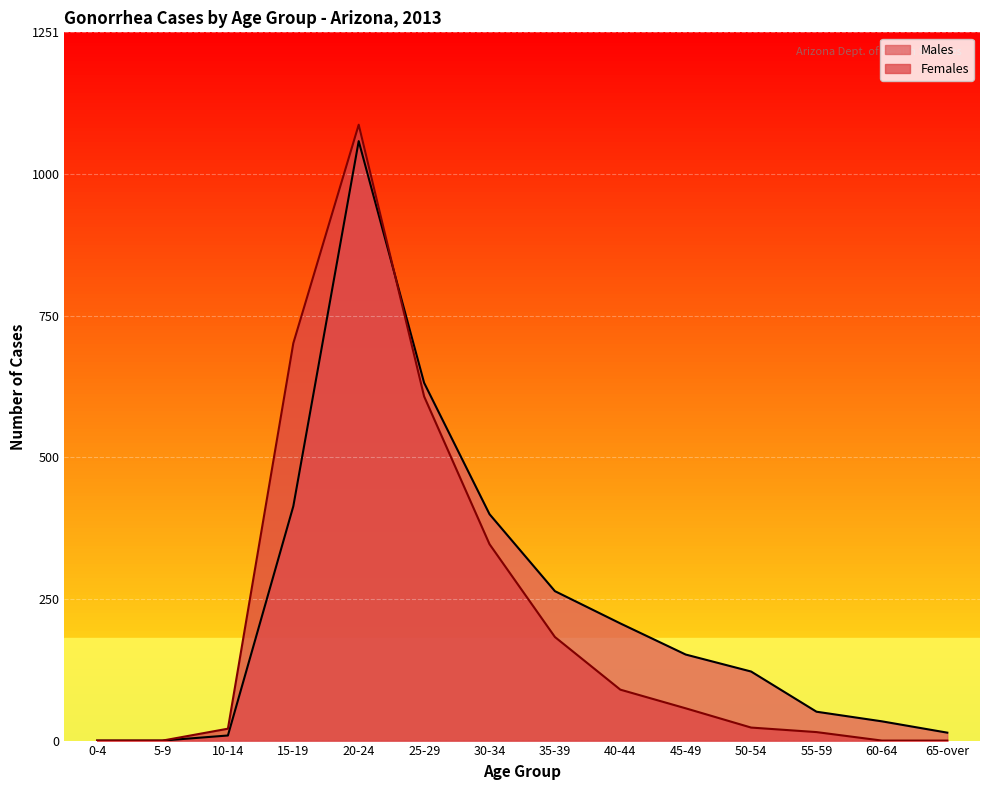

What is the greatest value displayed?

1088